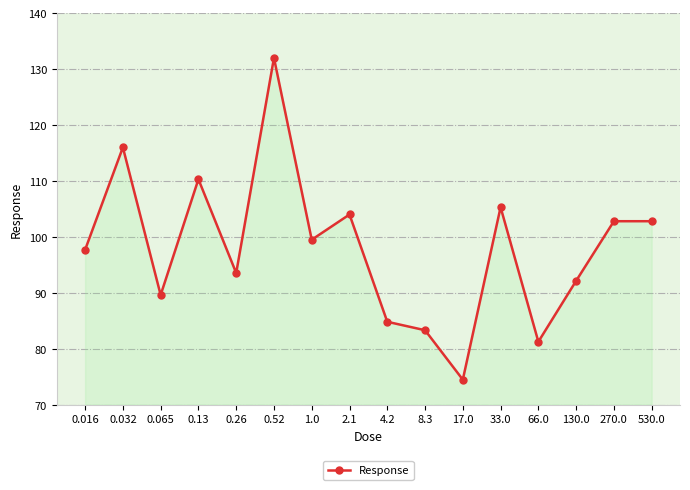

Does the chart display data point markers on the line(s)?

Yes